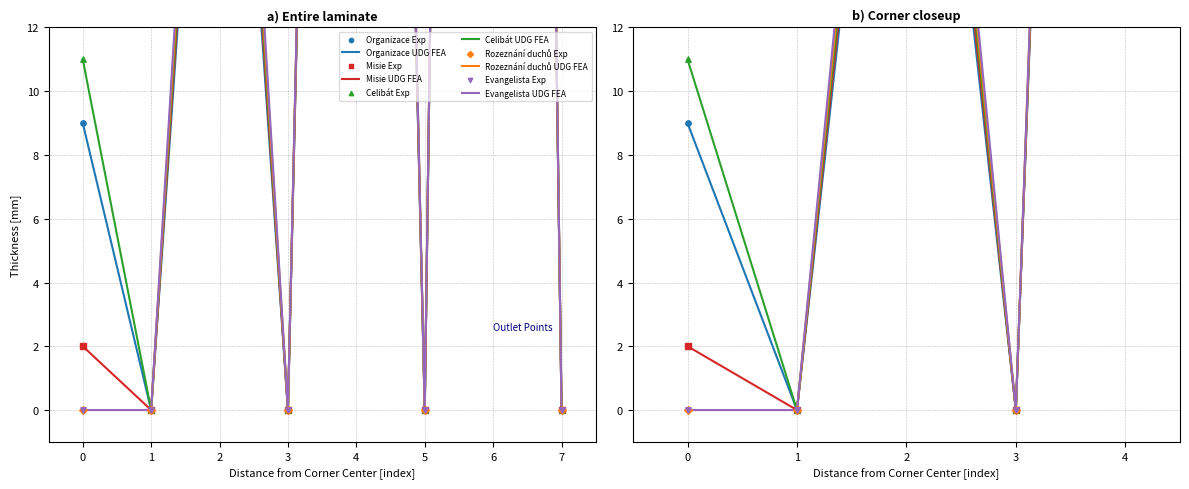

Which series has the widest spread of Y values?

Evangelista